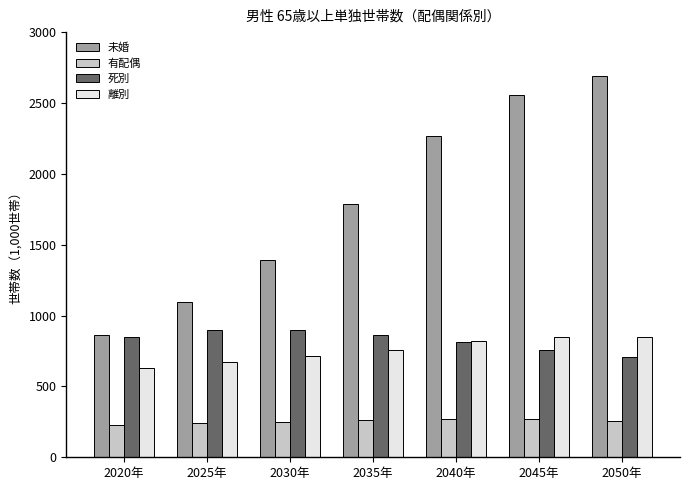

What is the sum of the 未婚 values at 2030年 and 2035年?

3180.9